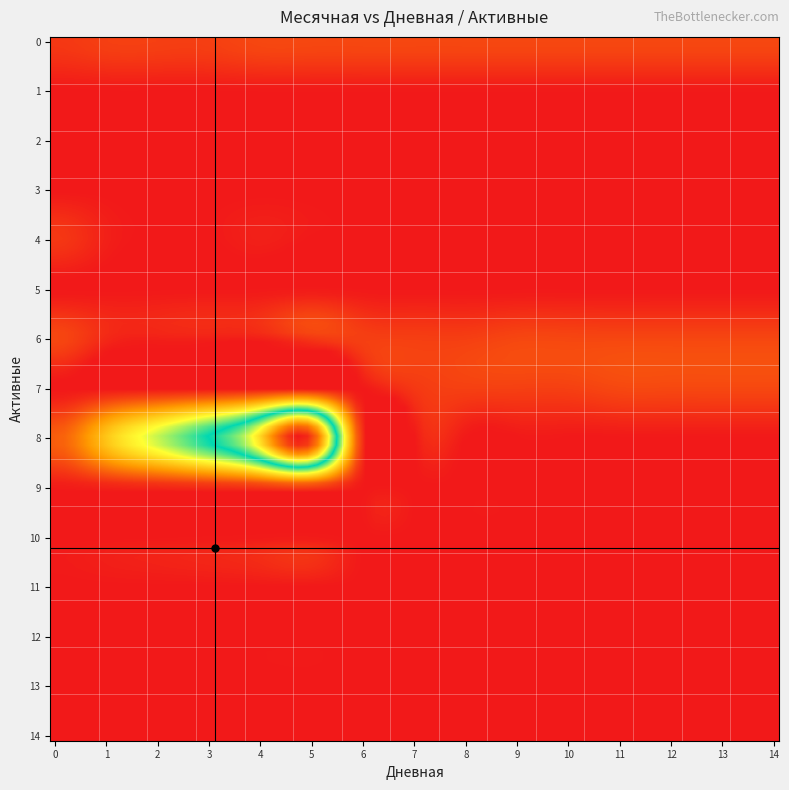

Count the number of data series in this chart.

15